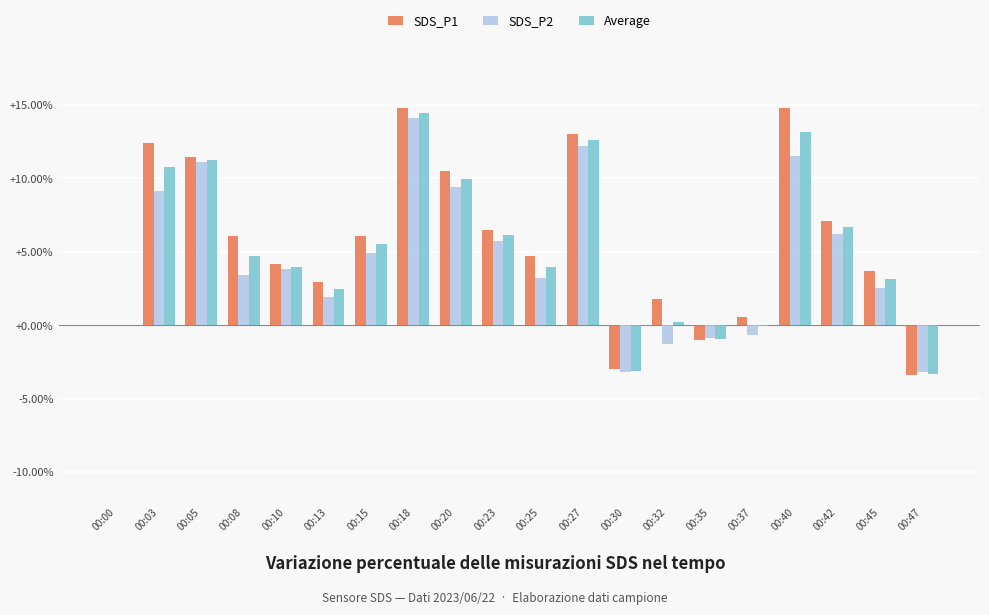

What is the sum of all SDS_P1 values?

113.3